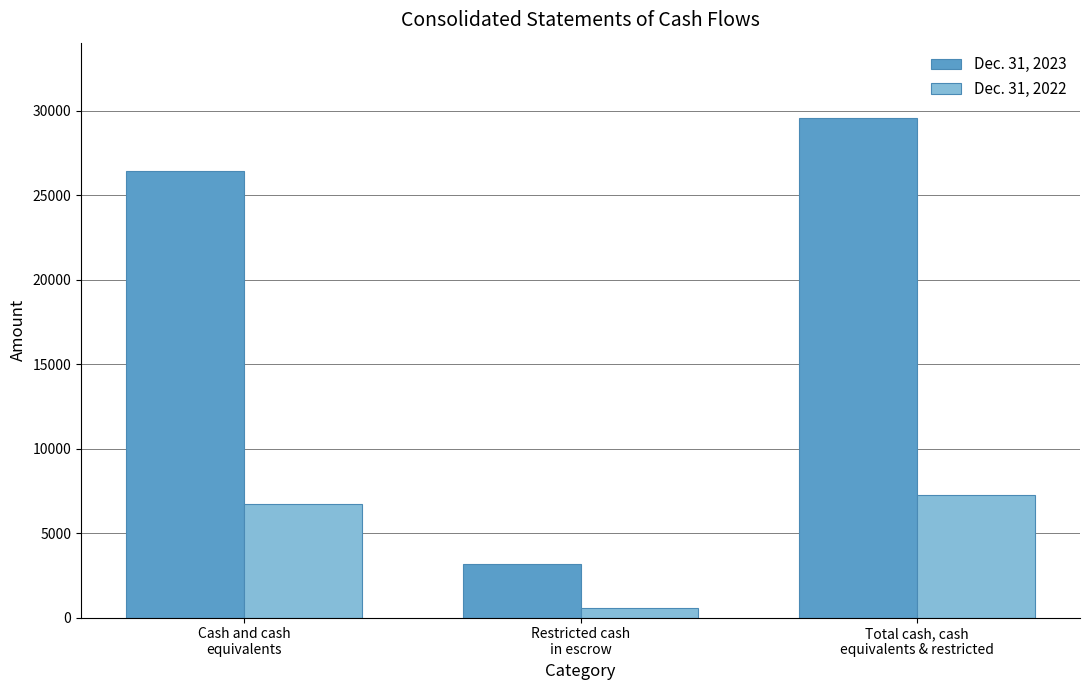

List the series in order of their peak value, highest first.

Dec. 31, 2023, Dec. 31, 2022